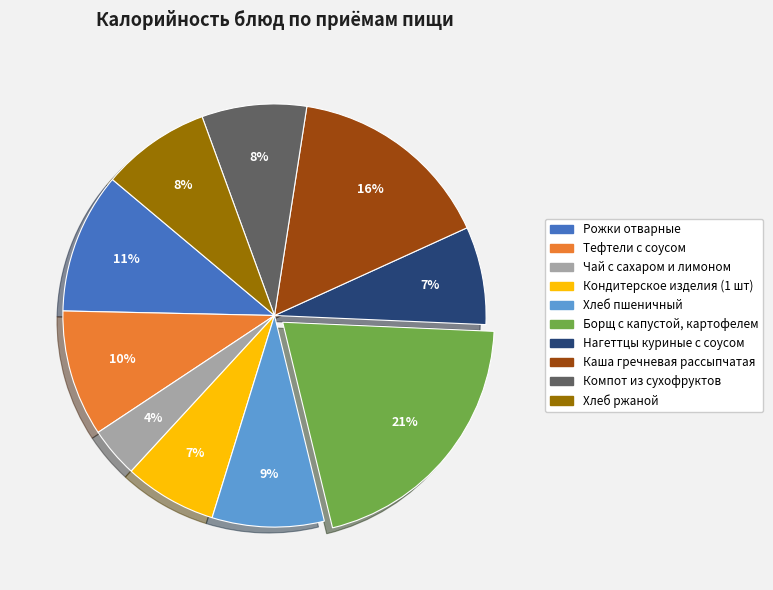

Does Кондитерское изделия (1 шт) represent more than half of the total?

No